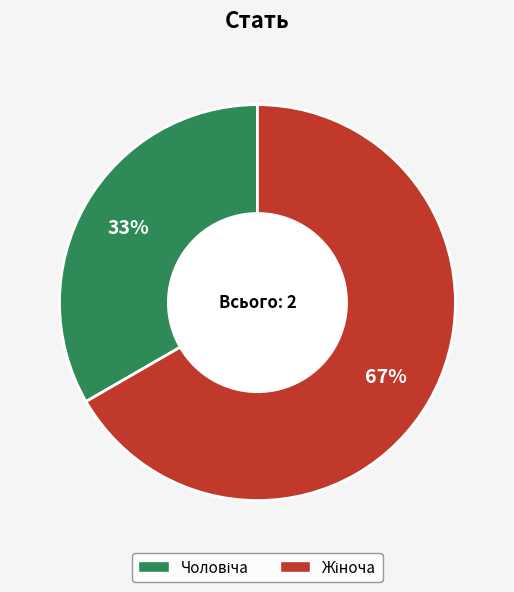

How many segments does this pie chart have?

2